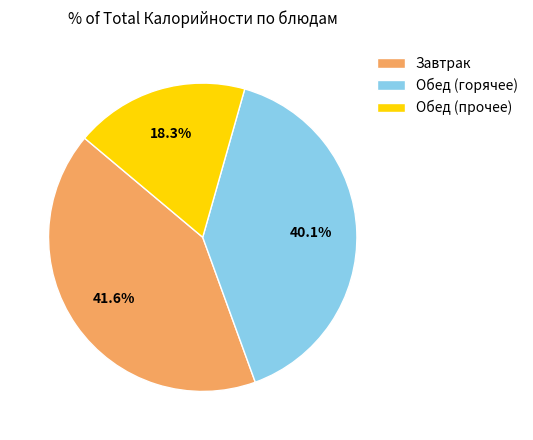

What percentage do Обед (прочее) and Завтрак together represent?

59.9%